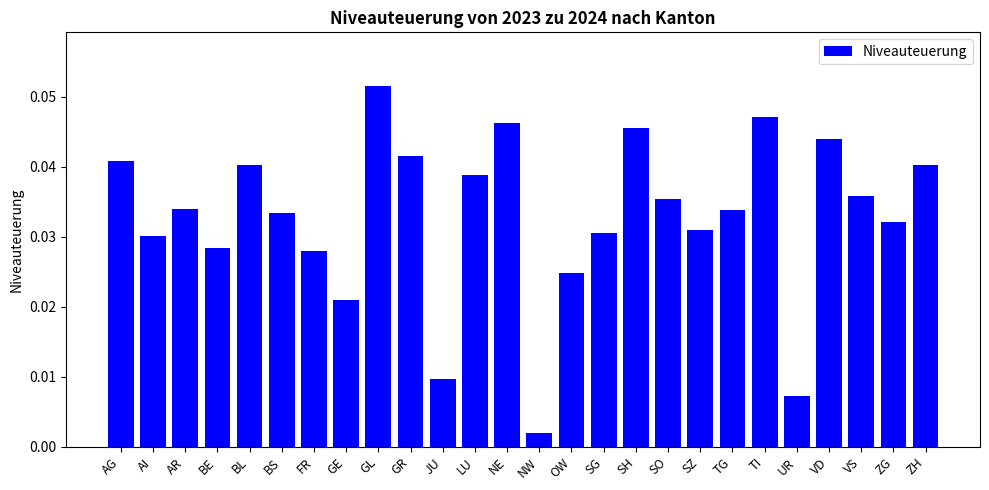

Which category has the highest value across all series?

GL